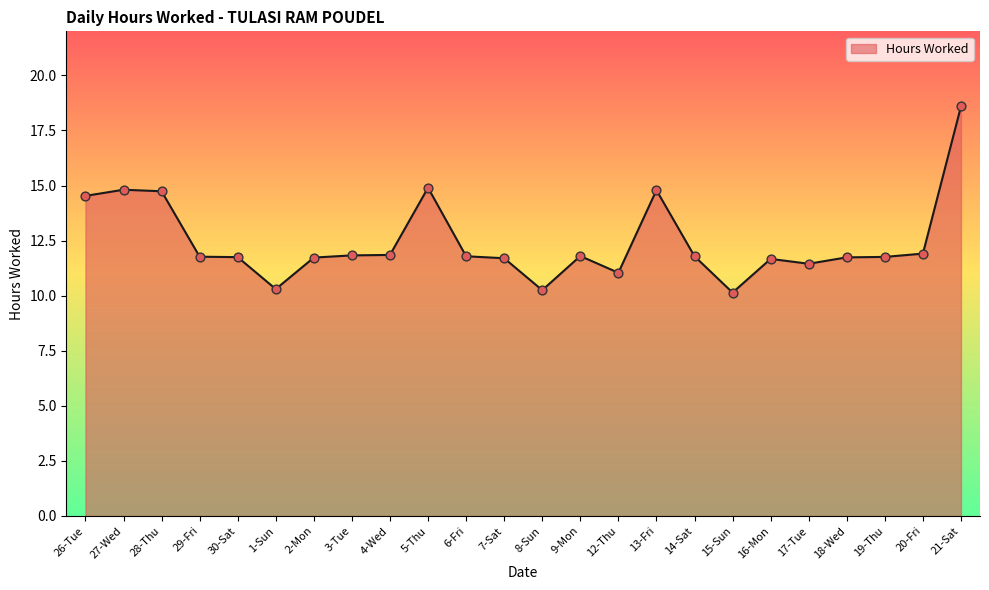

Approximately how many times larger is the value at 17-Tue compared to 26-Tue?

0.8